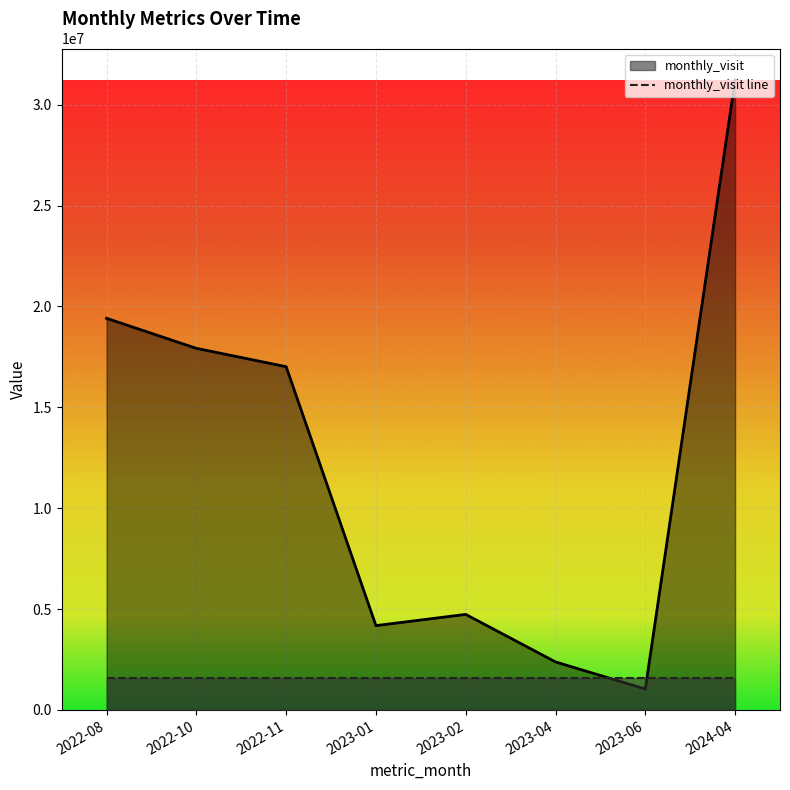

Count the number of data series in this chart.

1